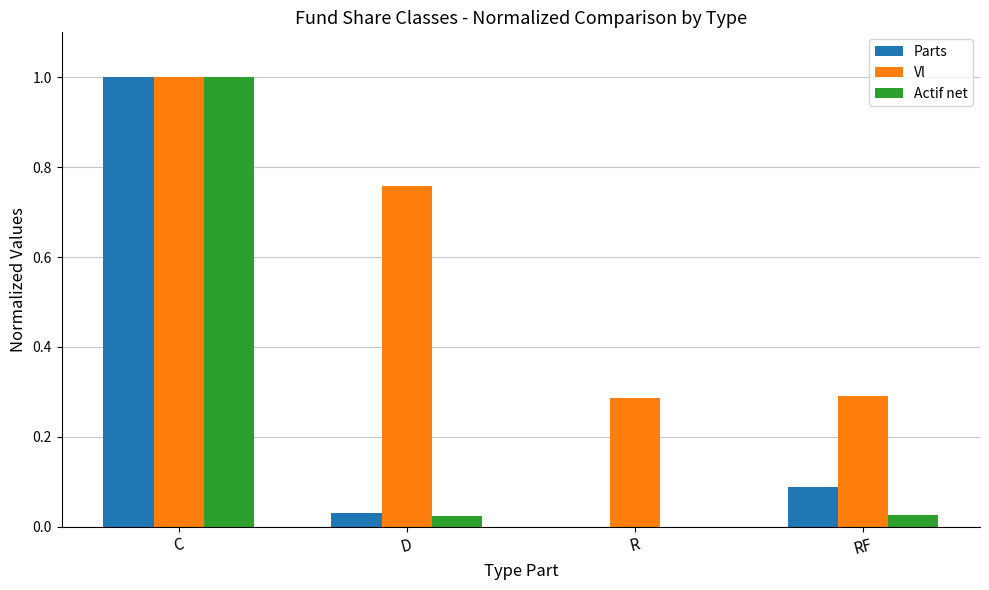

Is the value of Actif net at R greater than the value of Vl at RF?

No